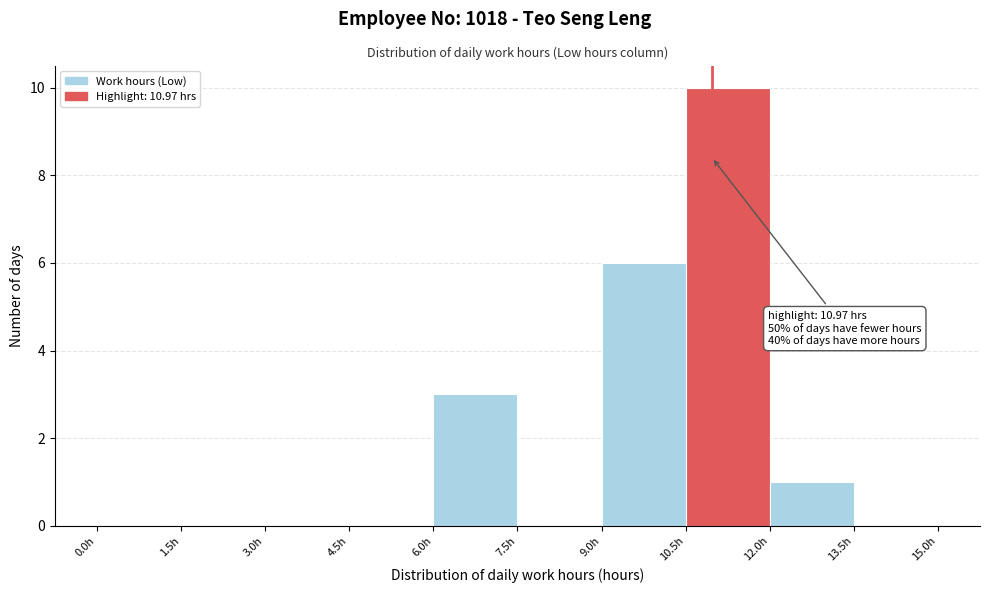

Over which range of the x-axis is the bar tallest?

10.5 to 12.0